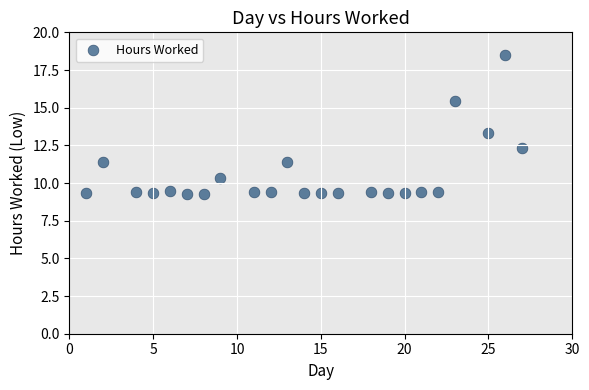

What Y value in the scatter plot is closest to 13?

13.3